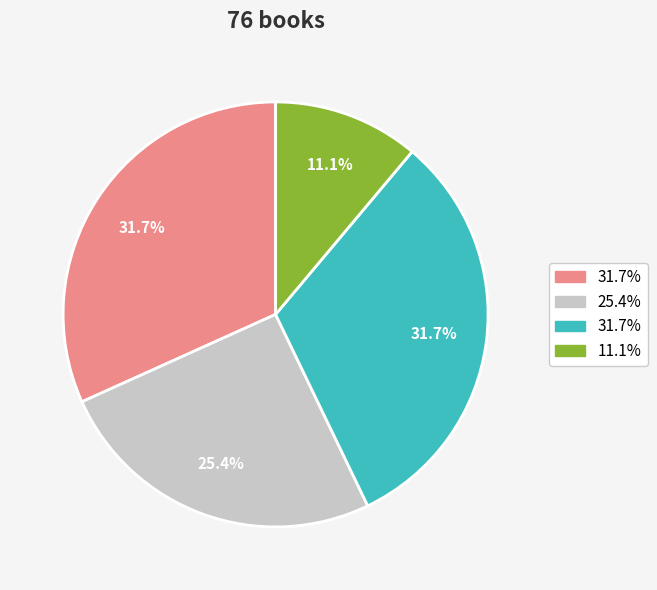

Is there a majority slice in this chart?

No